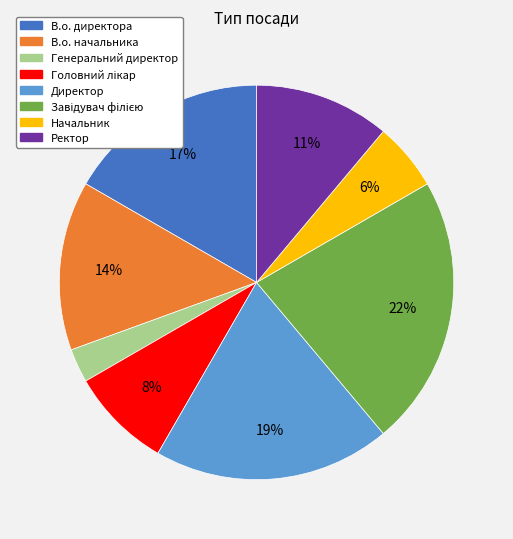

True or false: Начальник accounts for 1% of the total.

False